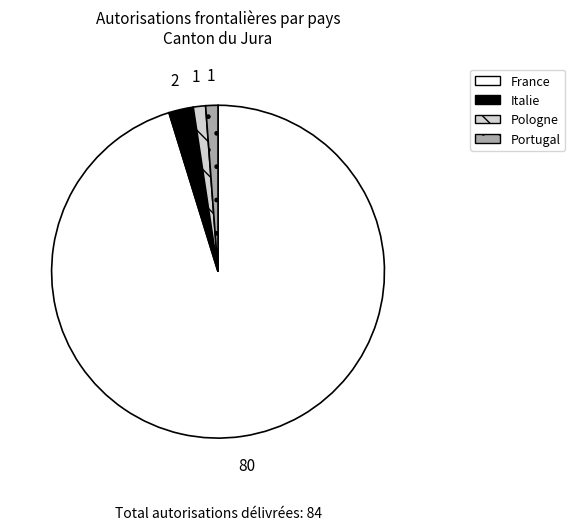

Is it true that Pologne is 1% of the pie?

True